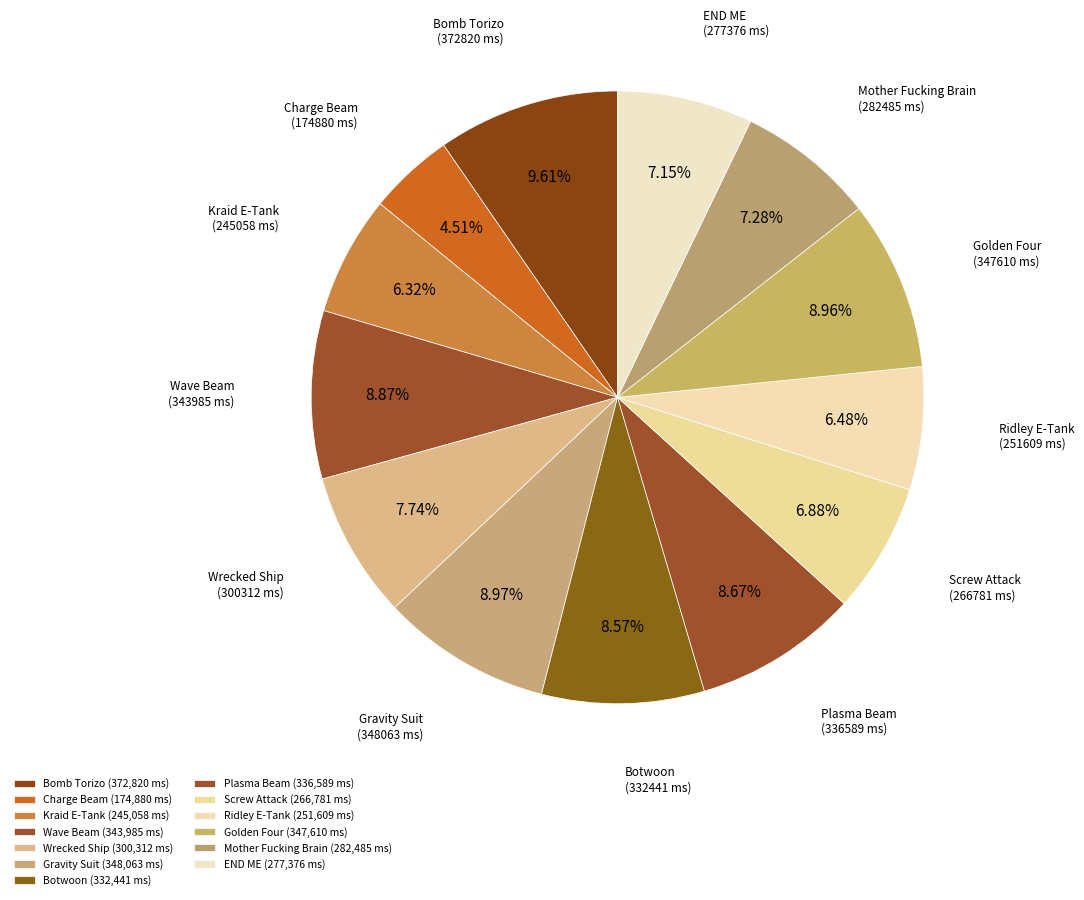

How many segments does this pie chart have?

13